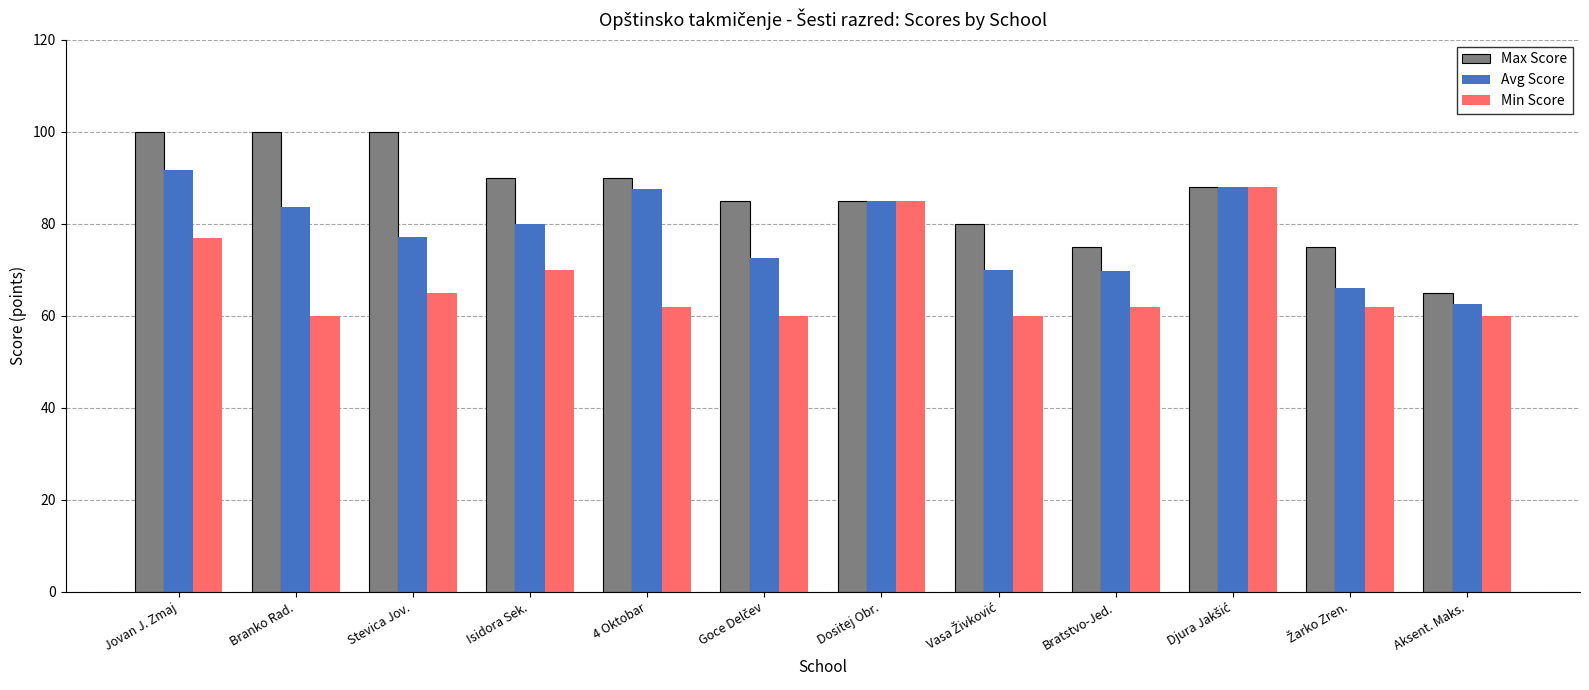

Which series has the largest range (max minus min)?

Max Score